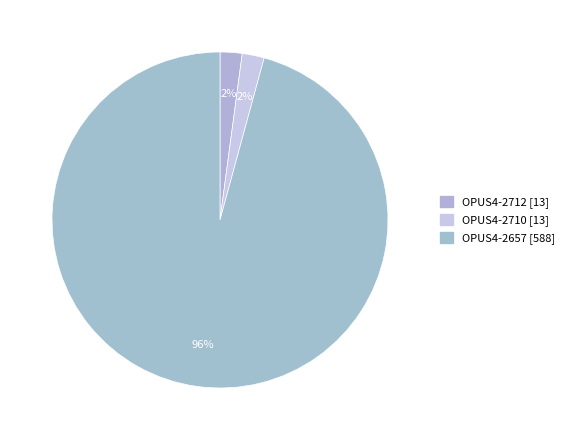

How many segments does this pie chart have?

3